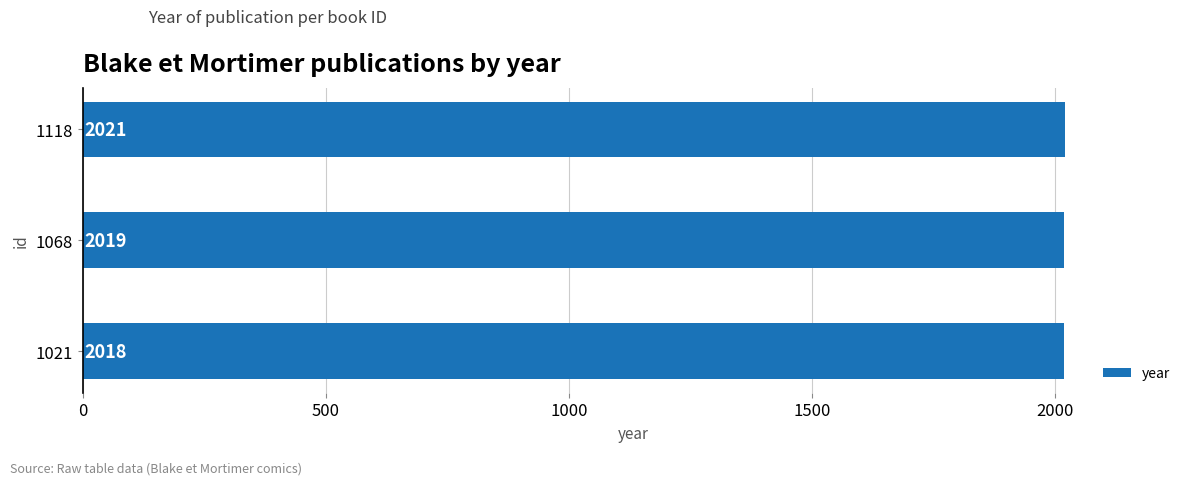

How many values are between 2018 and 2021?

3